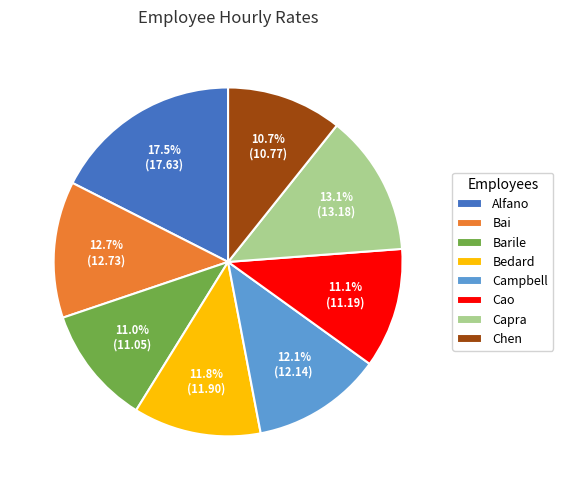

How many segments does this pie chart have?

8